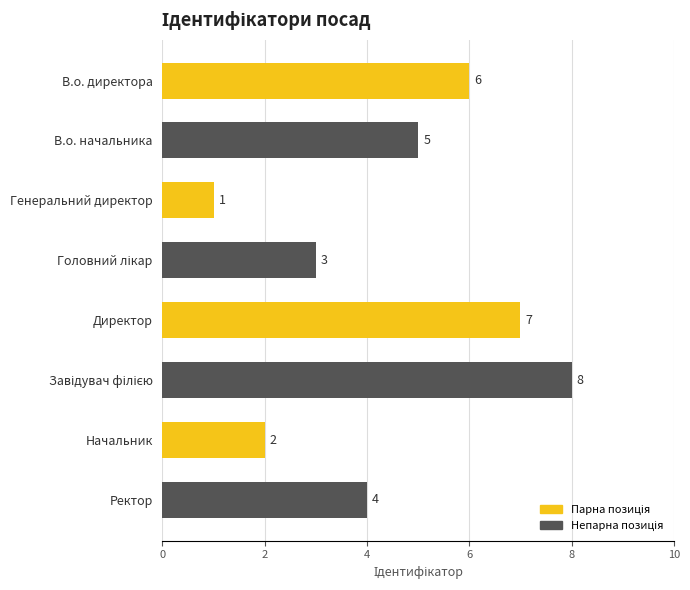

What is the difference between the maximum and minimum values?

7